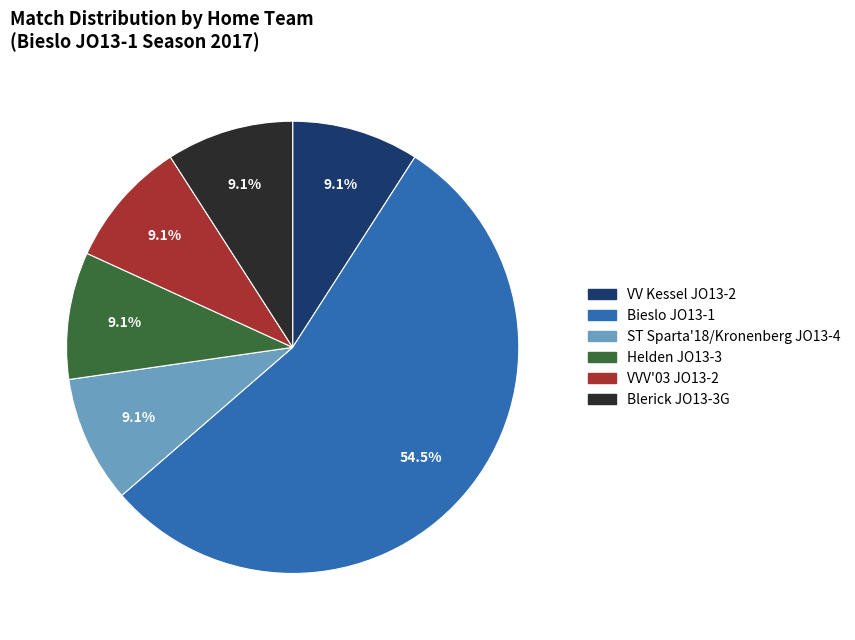

What percentage is the VVV'03 JO13-2 slice, to the nearest percent?

9%